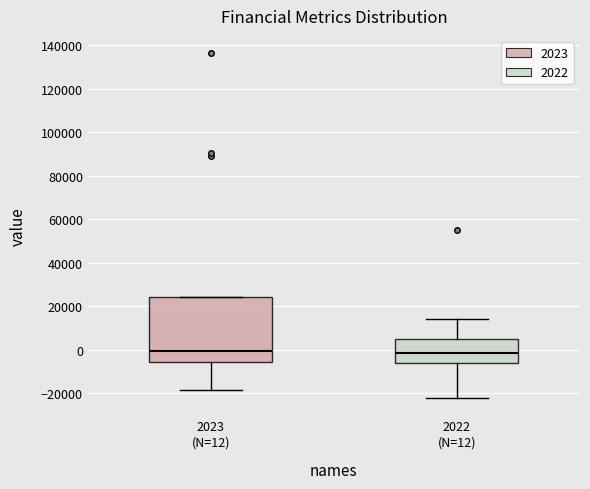

Reading left to right, read every box against the y-axis: the position of its median line, the range the box covers, and the ends of its whiskers. The values are not printed on the chart, so give them approximately, as read against the axis.

2023 (N=12): median 0, box -6000 to 24000, whiskers -18000 to 24000
2022 (N=12): median -2000, box -6000 to 4000, whiskers -22000 to 14000